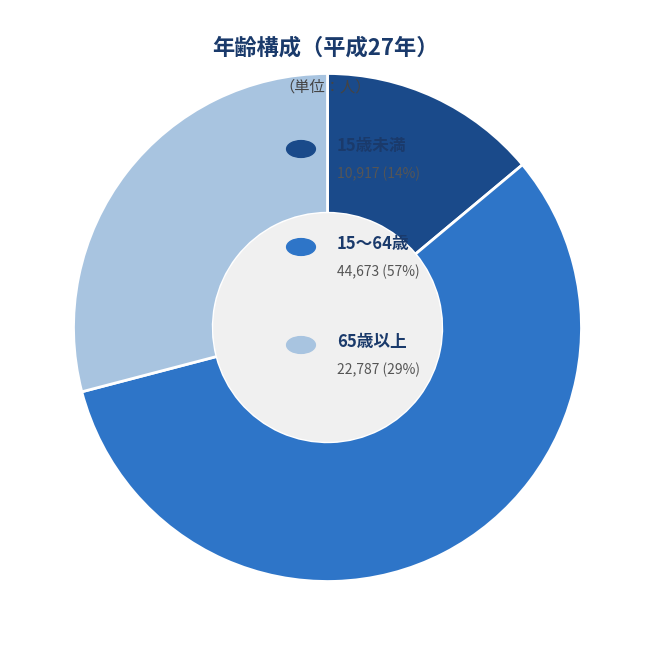

Is there a majority slice in this chart?

Yes